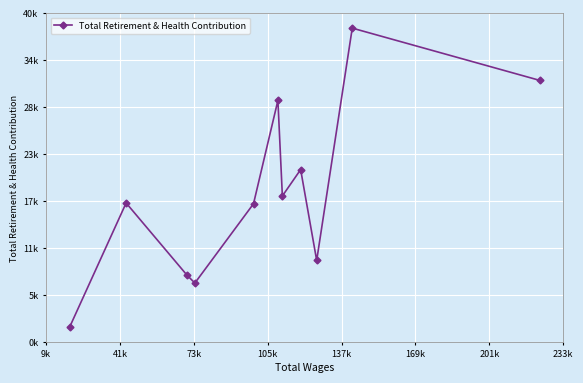

What is the sum of all values?

202423